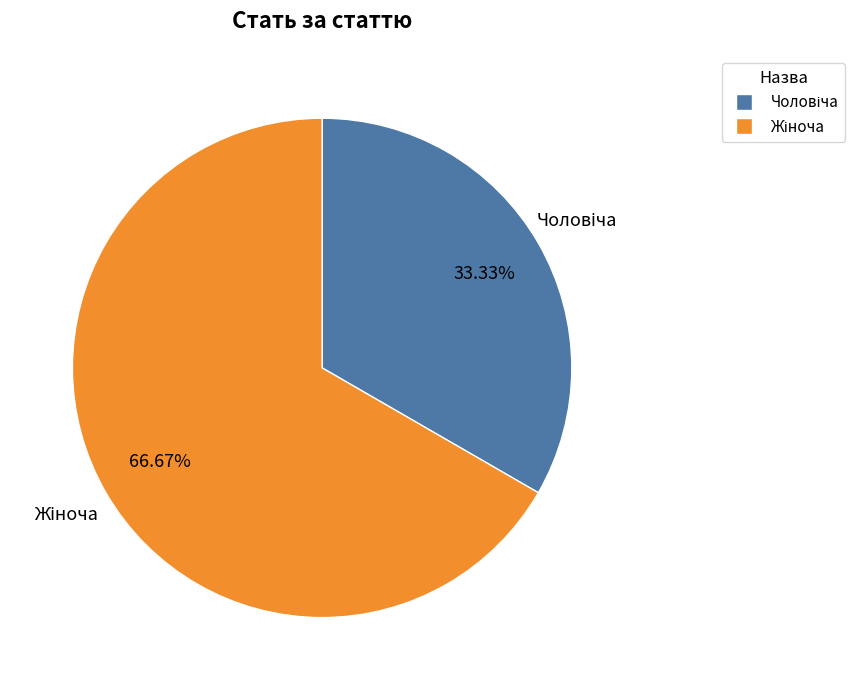

Does any single category account for the majority?

Yes